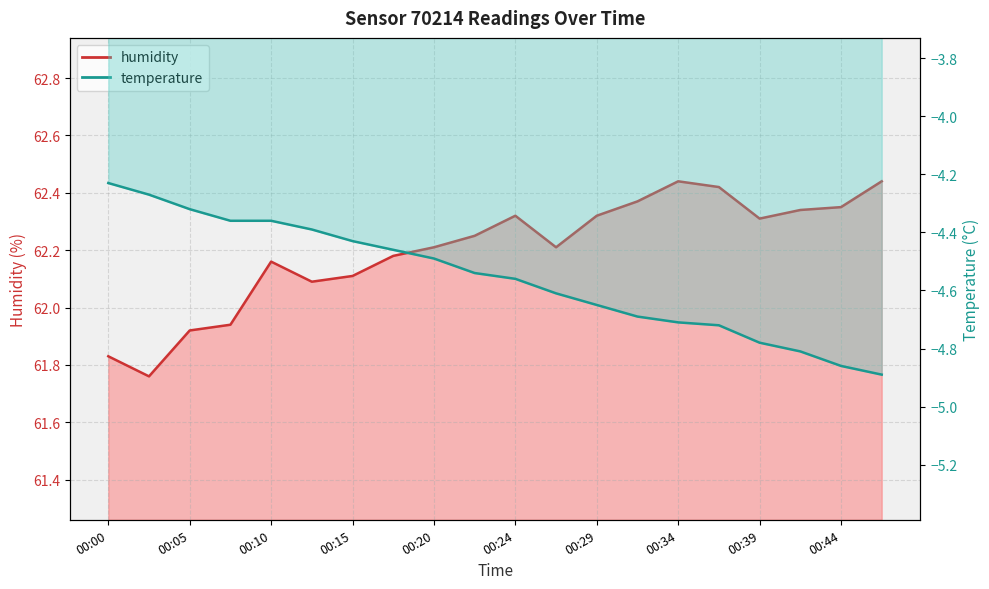

True or false: humidity has a value of 22.9 at 00:17.

False